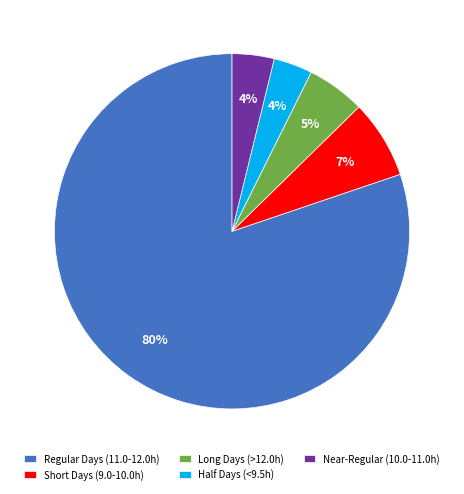

To the nearest percent, what is the difference between the Regular Days (11.0-12.0h) and Short Days (9.0-10.0h) slice percentages?

73%